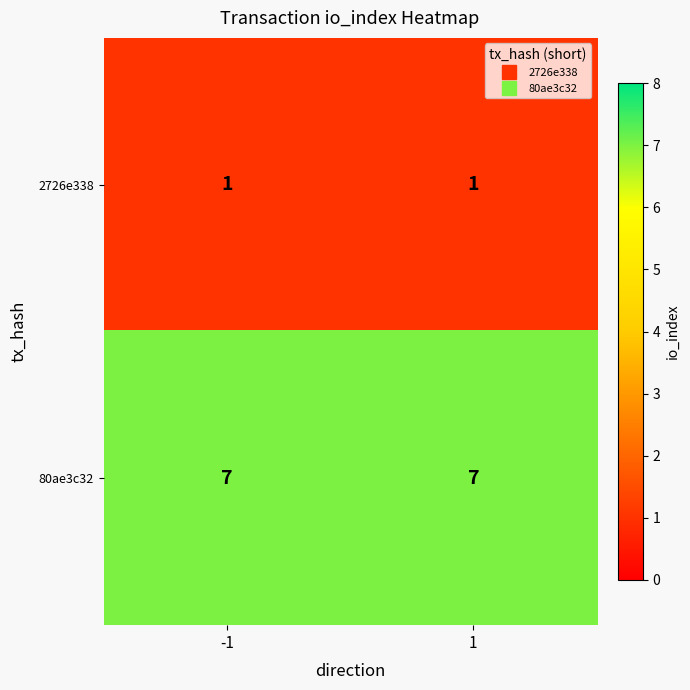

What is the total value across all series at -1?

8